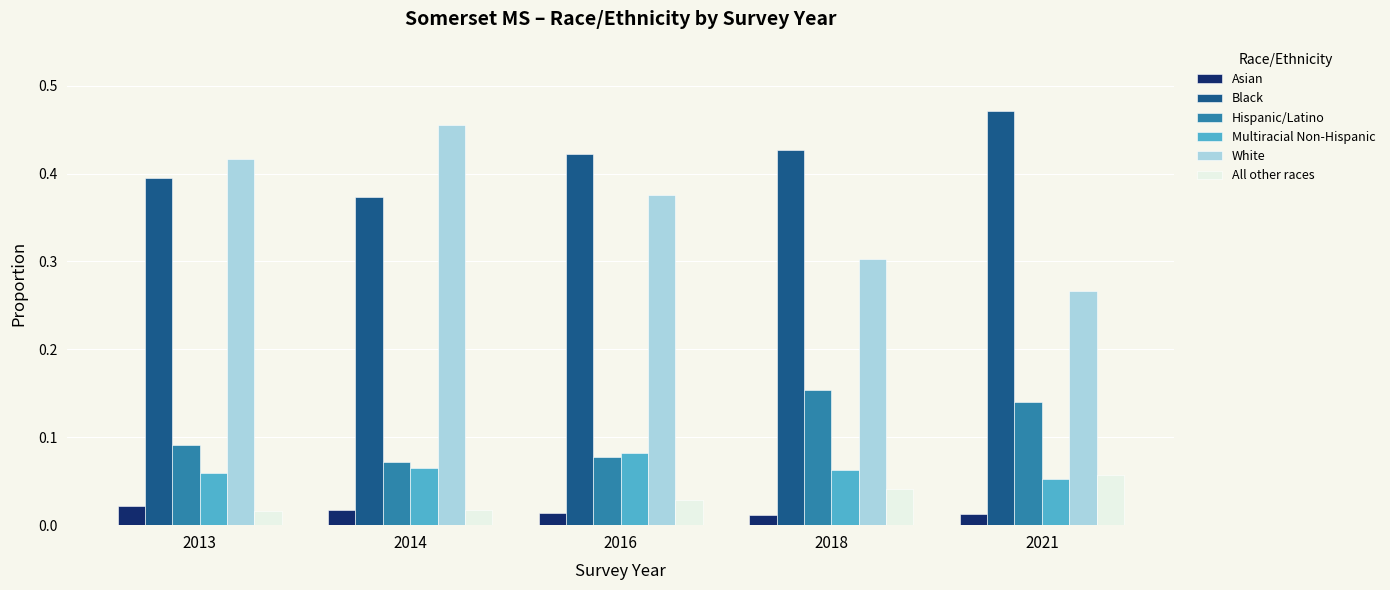

Between 2013 and 2014, which series saw the biggest shift?

White